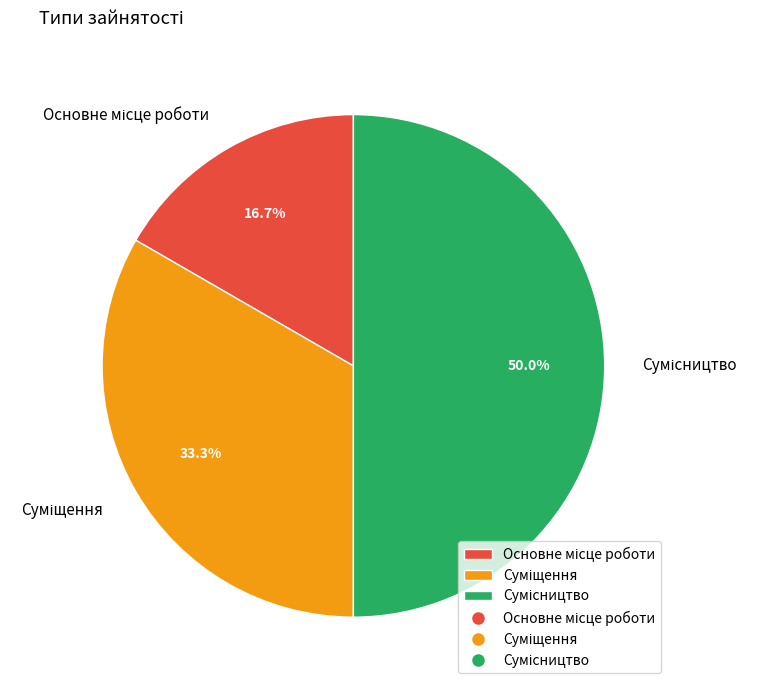

How many slices are in this pie chart?

3